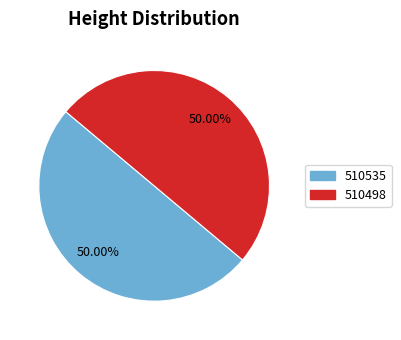

What is the ratio of the value at 510498 to the value at 510535?

1.0